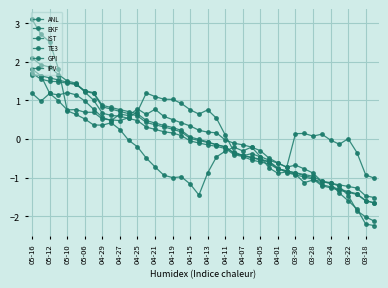

List the series in order of their peak value, highest first.

IPV, EKF, ANL, IST, TE3, GPI